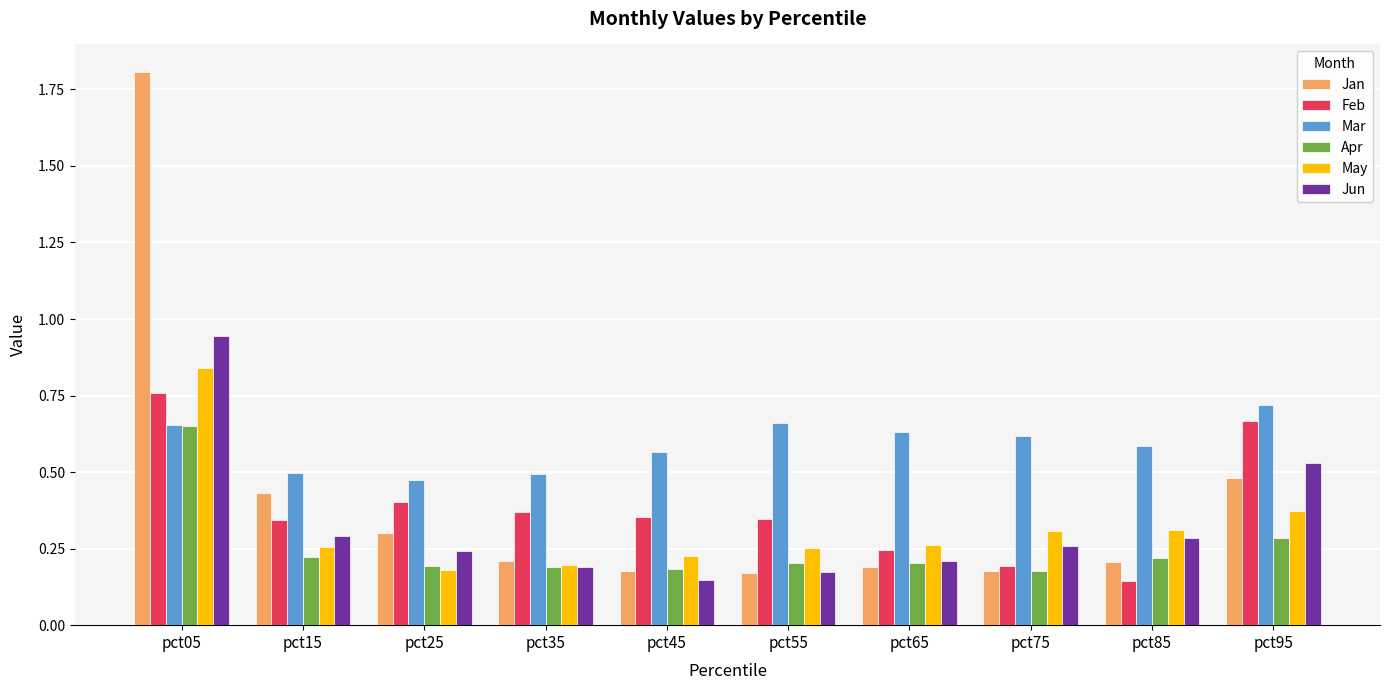

What is the difference between the maximum and second lowest values in the Jan series?

1.6